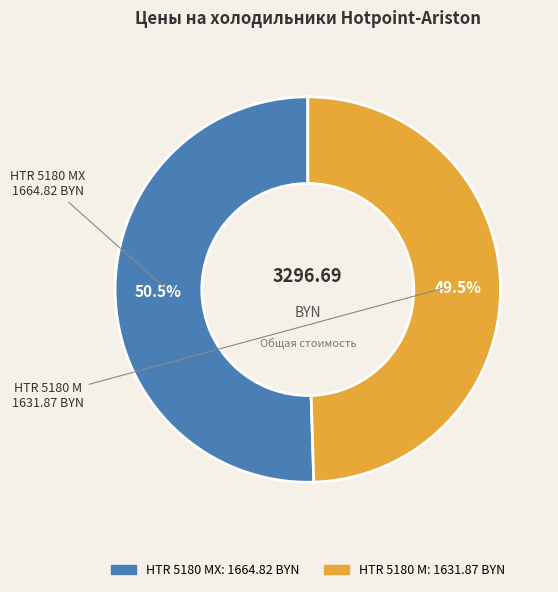

Does any single category account for the majority?

Yes